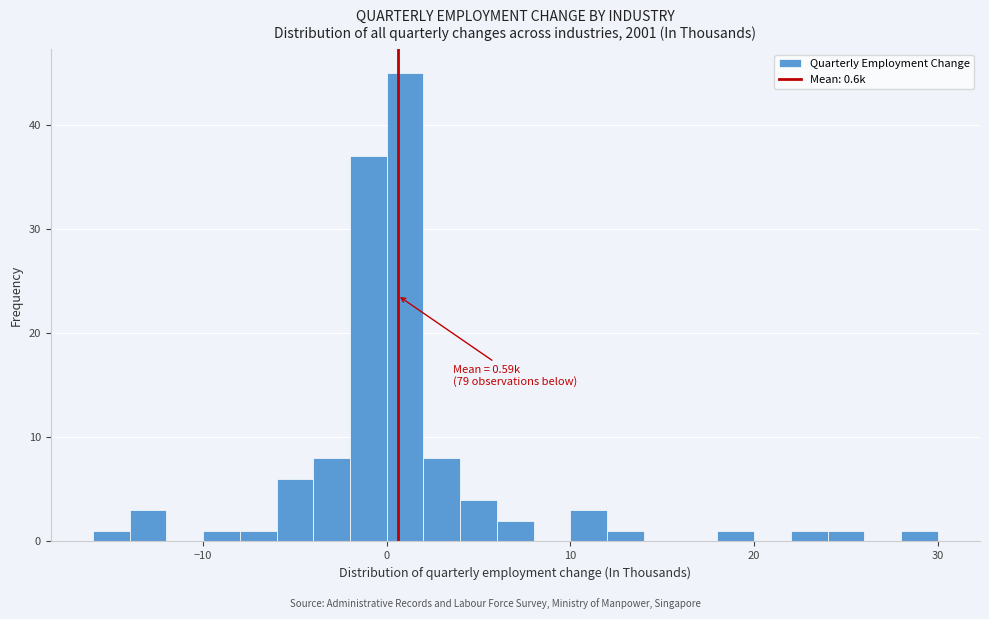

Read against the x-axis, roughly where is the centre of the tallest bar?

1